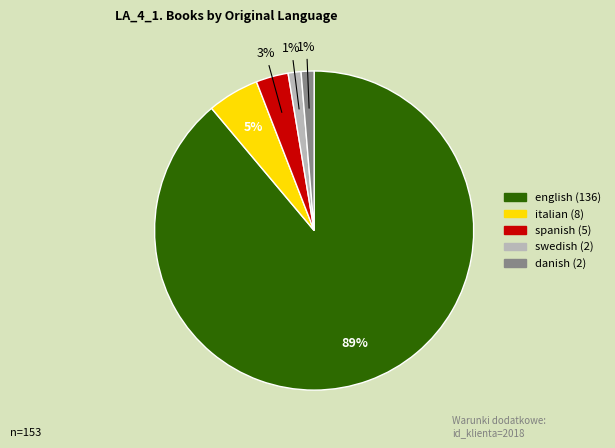

To the nearest percent, what is the difference between the italian and spanish slice percentages?

2%